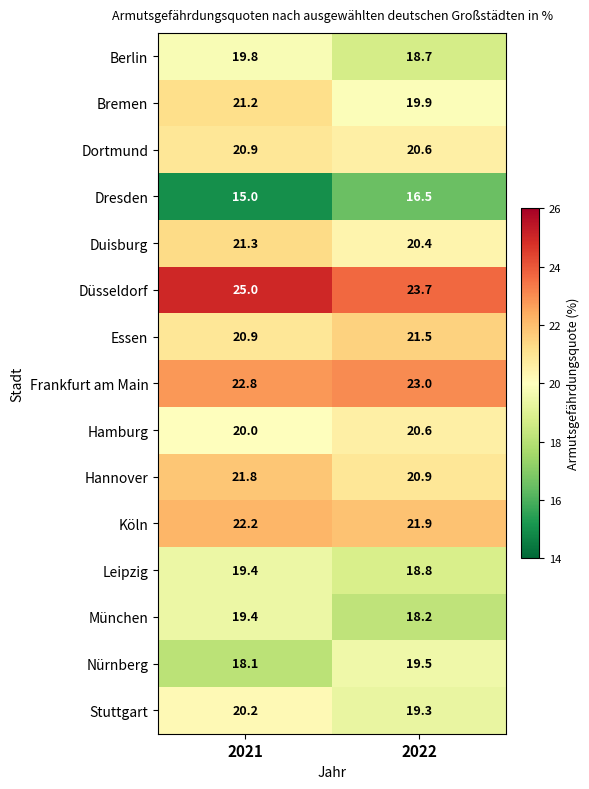

What is the difference between the highest and lowest values at 2022?

7.2